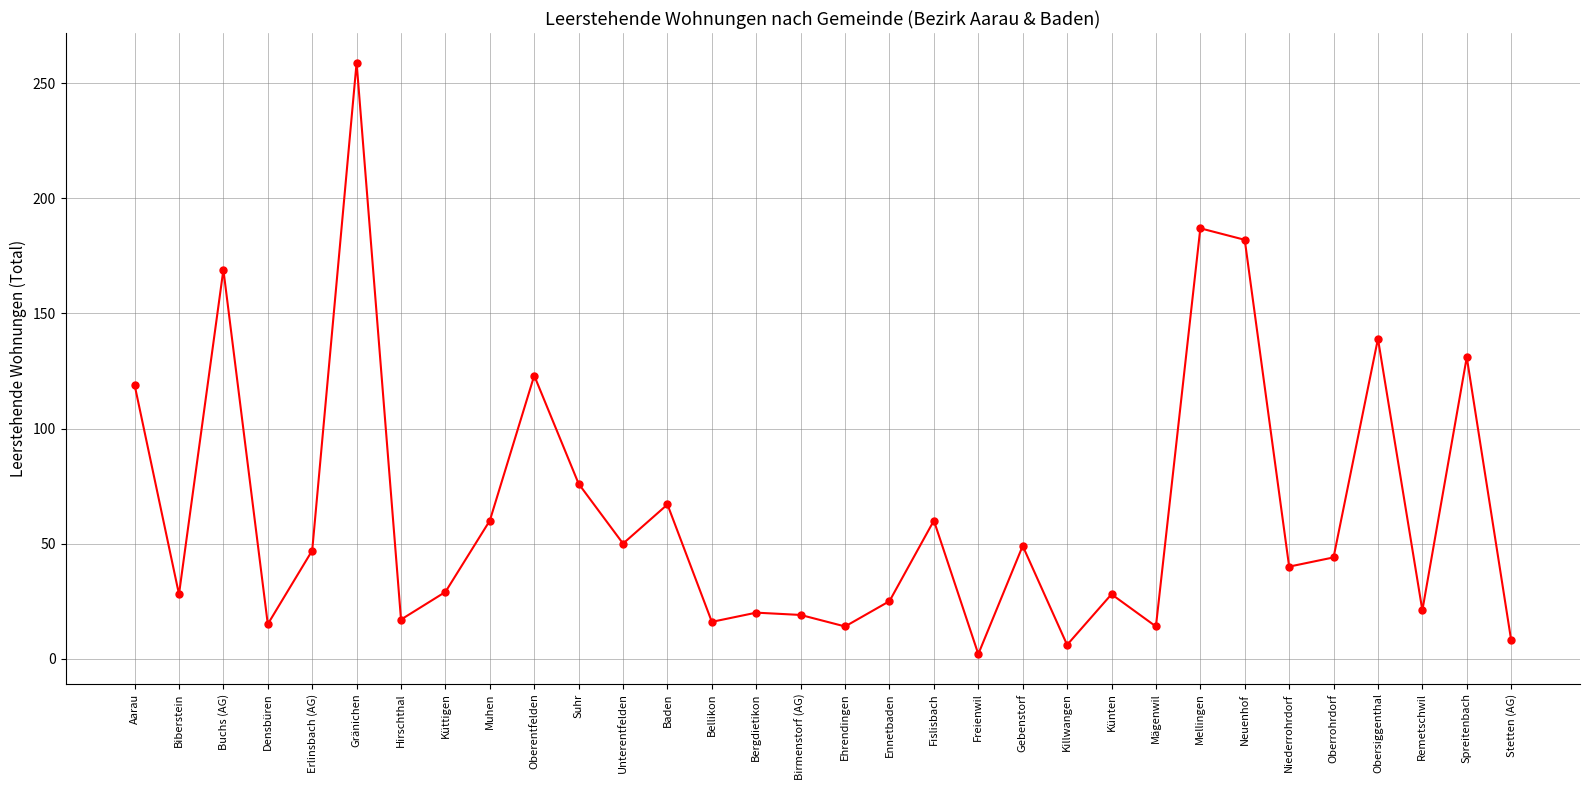

At which category does the chart reach its peak across all series?

Gränichen